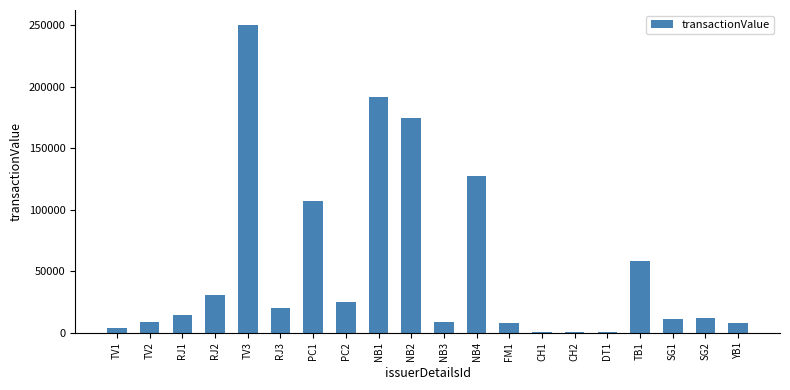

Is it true that the value at TV3 is 379256?

False